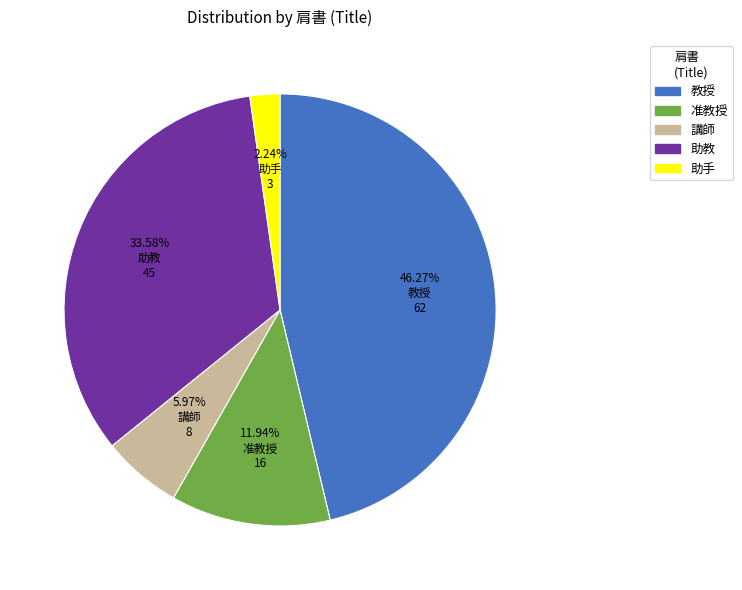

Between 准教授 and 教授, which is larger?

教授